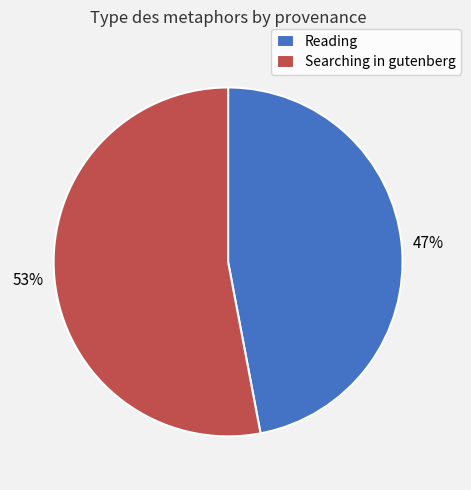

To the nearest percent, what portion does Reading represent?

47%